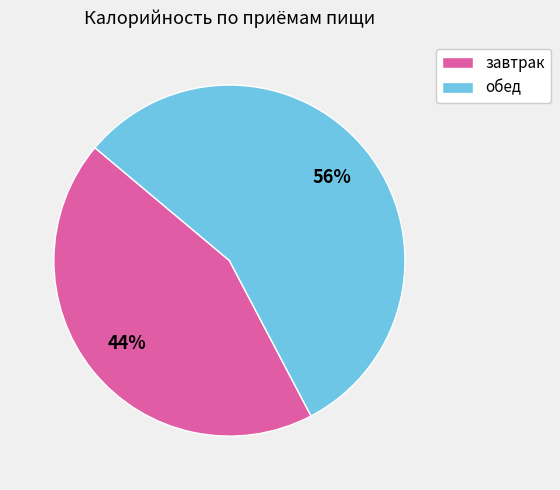

Which has a higher value, завтрак or обед?

обед